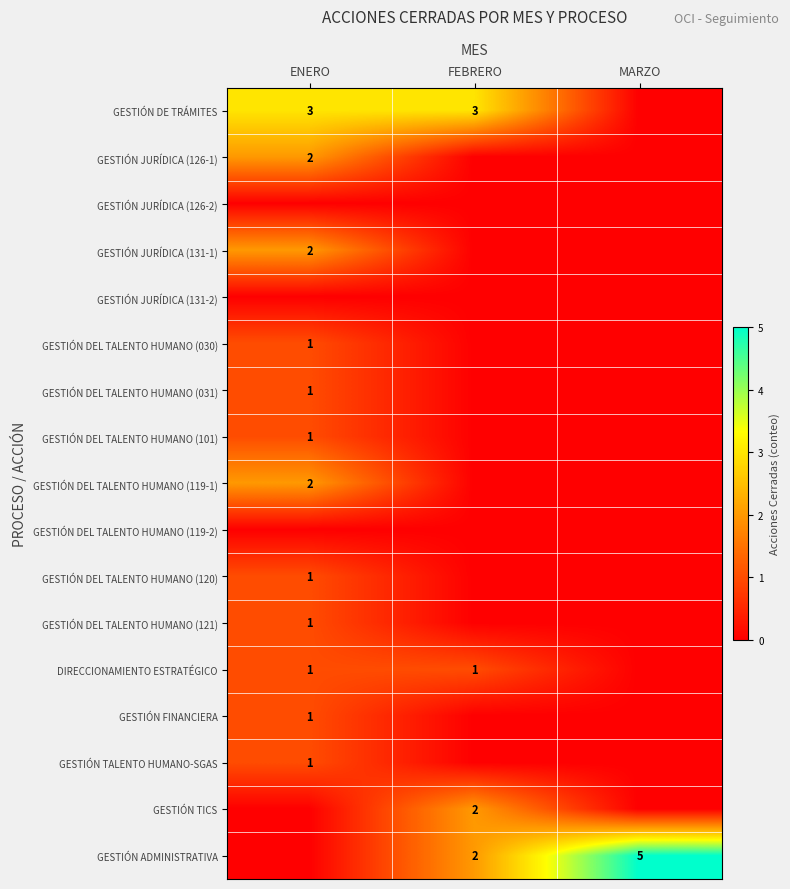

The GESTIÓN JURÍDICA (131-1) series shows 1 at ENERO. True or false?

False